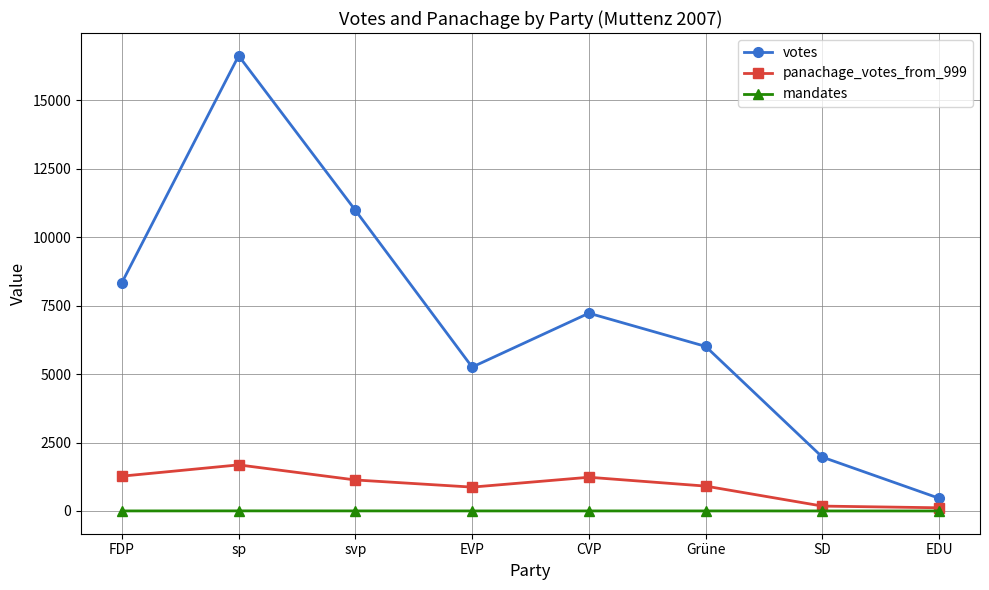

True or false: votes has more than 2 interior local peaks.

False